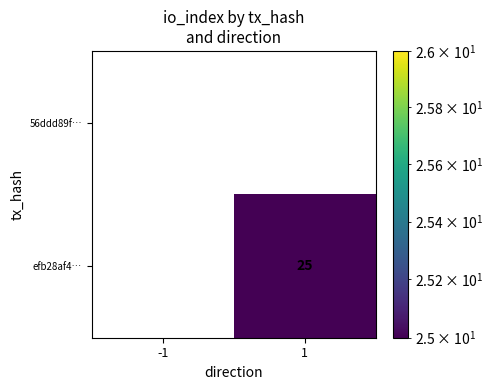

True or false: efb28af4… has a value of 33 at 1.

False